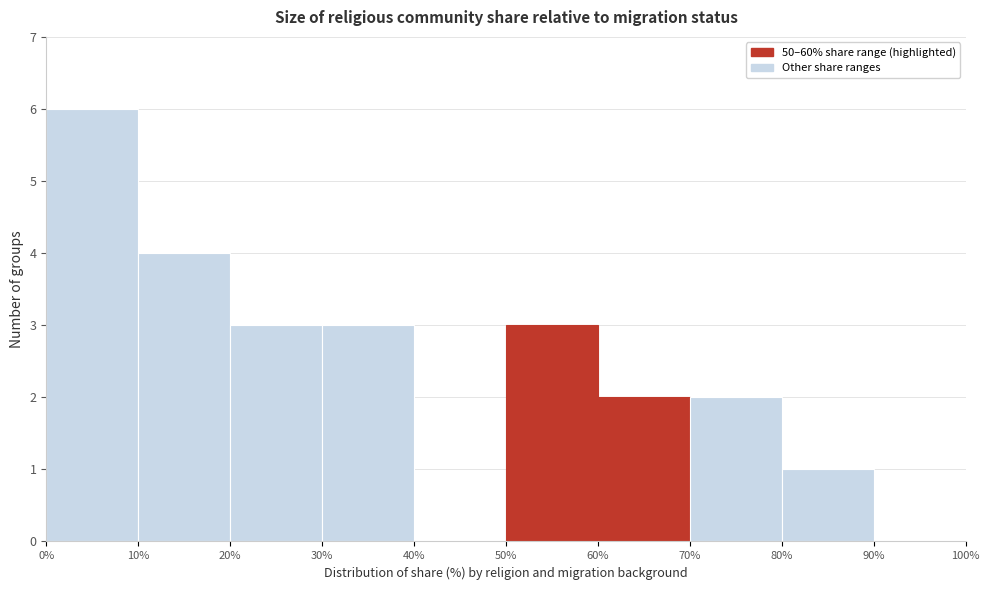

Reading left to right, transcribe this chart: for each bar, give the range it covers on the x-axis and its height. The values are not printed on the chart, so give them approximately, as read against the axis.

0% to 10%: 6
10% to 20%: 4
20% to 30%: 3
30% to 40%: 3
40% to 50%: 0
50% to 60%: 3
60% to 70%: 2
70% to 80%: 2
80% to 90%: 1
90% to 100%: 0